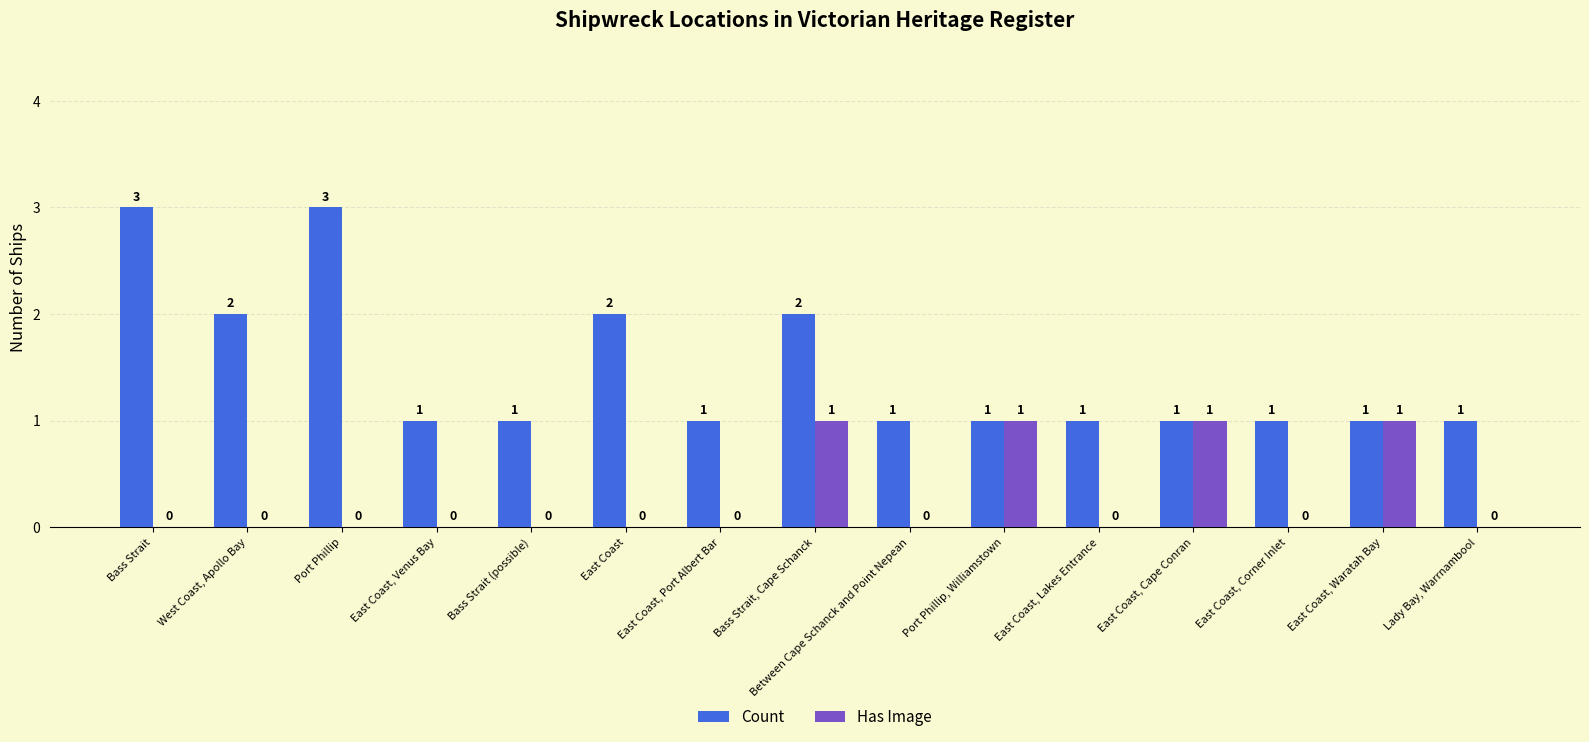

True or false: Count has a value of 1 at Lady Bay, Warrnambool.

True